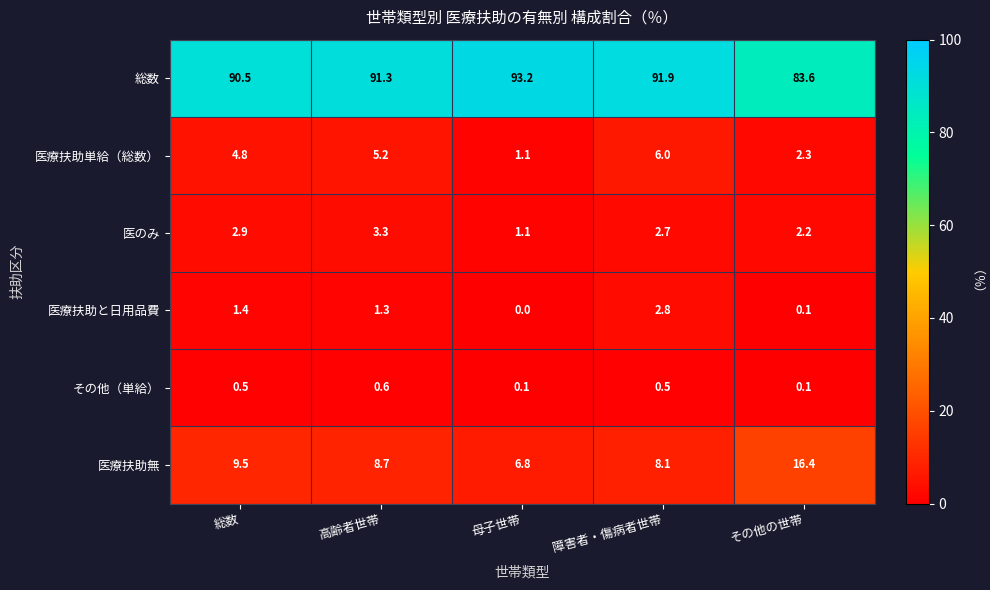

Is it true that 医のみ equals 2.2 at その他の世帯?

True